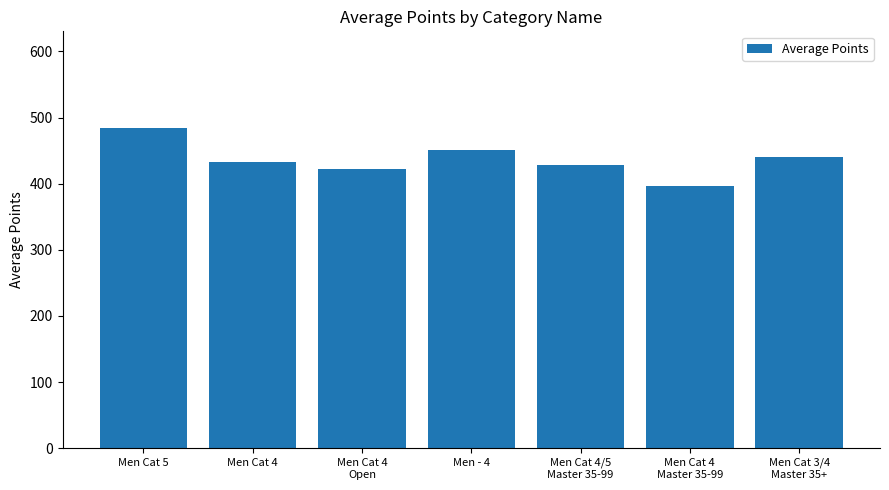

What is the difference between the second highest and minimum values?

54.6